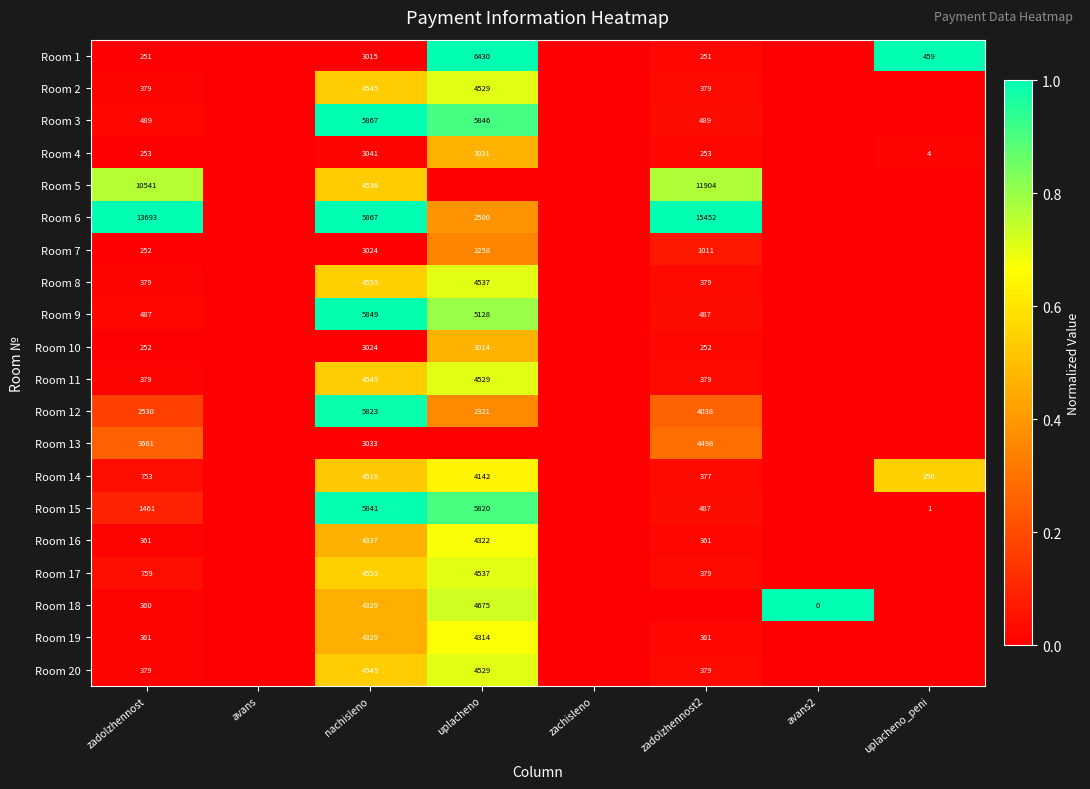

True or false: Room 19 has a value of 582 at zadolzhennost.

False